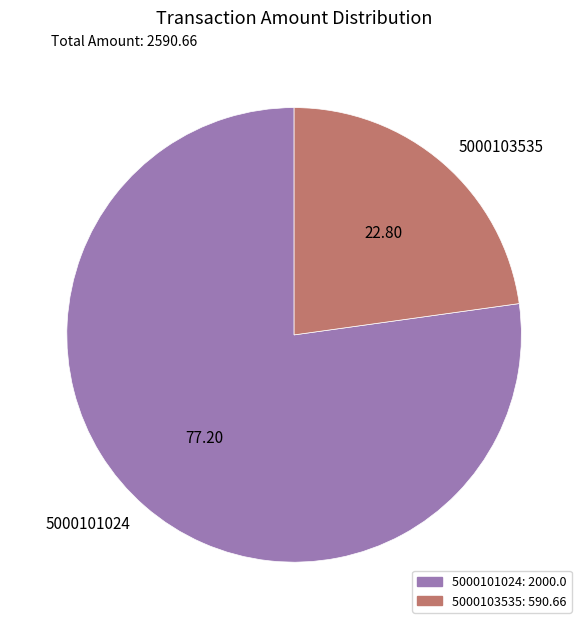

Is the sum of 5000103535 and 5000101024 greater than half?

Yes